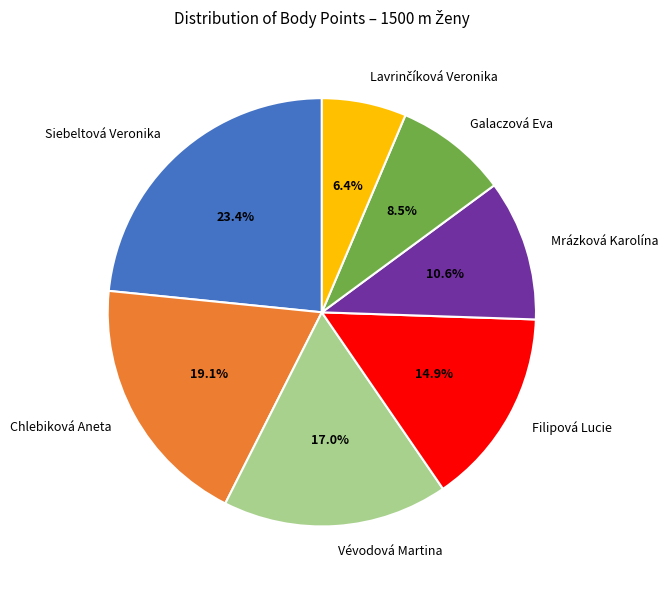

To the nearest percent, what is the difference between the largest and smallest slice percentages?

17%